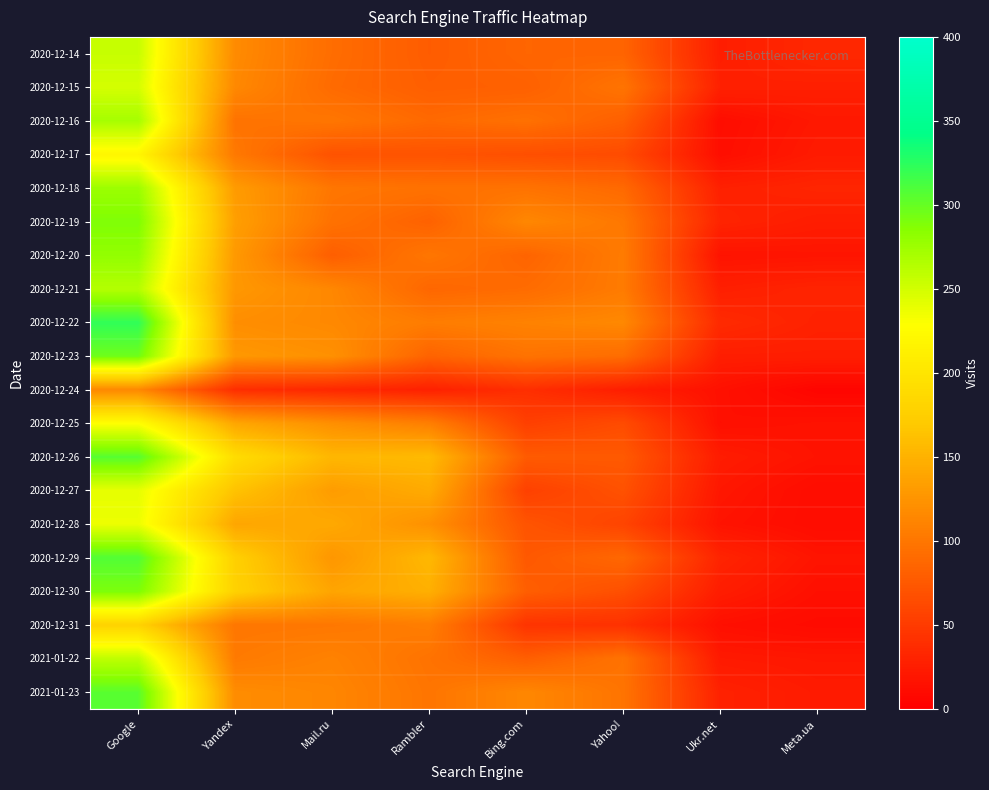

Reading left to right, extract all data points from this chart.

2020-12-14: Google=255	Yandex=117	Mail.ru=92	Rambler=78	Bing.com=86	Yahoo!=85	Ukr.net=26	Meta.ua=34
2020-12-15: Google=249	Yandex=115	Mail.ru=90	Rambler=80	Bing.com=82	Yahoo!=98	Ukr.net=28	Meta.ua=27
2020-12-16: Google=271	Yandex=97	Mail.ru=100	Rambler=89	Bing.com=95	Yahoo!=81	Ukr.net=12	Meta.ua=21
2020-12-17: Google=219	Yandex=102	Mail.ru=70	Rambler=71	Bing.com=67	Yahoo!=64	Ukr.net=13	Meta.ua=23
2020-12-18: Google=276	Yandex=131	Mail.ru=100	Rambler=96	Bing.com=97	Yahoo!=89	Ukr.net=28	Meta.ua=32
2020-12-19: Google=289	Yandex=134	Mail.ru=96	Rambler=83	Bing.com=114	Yahoo!=101	Ukr.net=31	Meta.ua=25
2020-12-20: Google=280	Yandex=129	Mail.ru=80	Rambler=100	Bing.com=85	Yahoo!=104	Ukr.net=17	Meta.ua=18
2020-12-21: Google=264	Yandex=128	Mail.ru=114	Rambler=87	Bing.com=91	Yahoo!=104	Ukr.net=27	Meta.ua=31
2020-12-22: Google=322	Yandex=120	Mail.ru=115	Rambler=105	Bing.com=110	Yahoo!=115	Ukr.net=36	Meta.ua=29
2020-12-23: Google=296	Yandex=128	Mail.ru=122	Rambler=84	Bing.com=97	Yahoo!=92	Ukr.net=26	Meta.ua=26
2020-12-24: Google=115	Yandex=39	Mail.ru=34	Rambler=28	Bing.com=40	Yahoo!=26	Ukr.net=15	Meta.ua=5
2020-12-25: Google=228	Yandex=140	Mail.ru=121	Rambler=107	Bing.com=54	Yahoo!=64	Ukr.net=14	Meta.ua=16
2020-12-26: Google=306	Yandex=190	Mail.ru=154	Rambler=157	Bing.com=77	Yahoo!=76	Ukr.net=24	Meta.ua=17
2020-12-27: Google=240	Yandex=164	Mail.ru=132	Rambler=144	Bing.com=55	Yahoo!=69	Ukr.net=20	Meta.ua=11
2020-12-28: Google=237	Yandex=140	Mail.ru=142	Rambler=122	Bing.com=71	Yahoo!=58	Ukr.net=17	Meta.ua=11
2020-12-29: Google=308	Yandex=176	Mail.ru=127	Rambler=155	Bing.com=75	Yahoo!=88	Ukr.net=31	Meta.ua=18
2020-12-30: Google=290	Yandex=178	Mail.ru=139	Rambler=148	Bing.com=80	Yahoo!=67	Ukr.net=25	Meta.ua=14
2020-12-31: Google=179	Yandex=100	Mail.ru=101	Rambler=106	Bing.com=44	Yahoo!=42	Ukr.net=14	Meta.ua=10
2021-01-22: Google=259	Yandex=103	Mail.ru=110	Rambler=97	Bing.com=80	Yahoo!=97	Ukr.net=22	Meta.ua=20
2021-01-23: Google=305	Yandex=118	Mail.ru=113	Rambler=99	Bing.com=114	Yahoo!=98	Ukr.net=29	Meta.ua=23